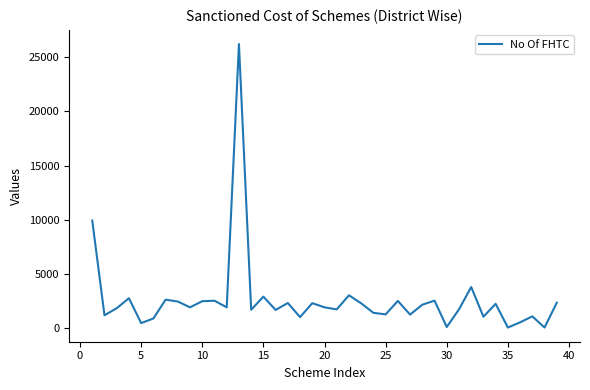

True or false: the data has more than 2 interior local peaks.

True